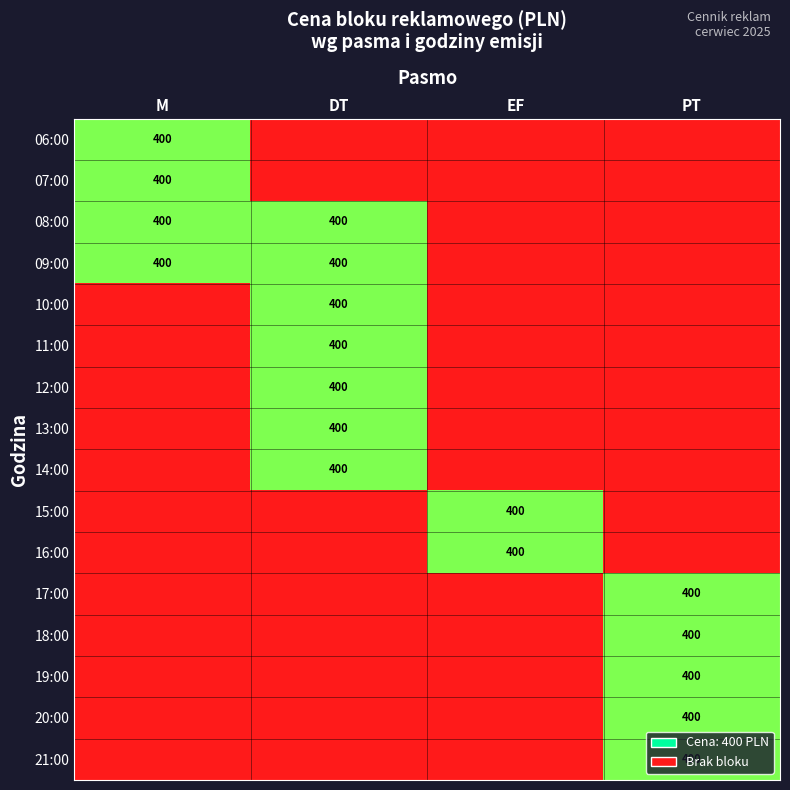

The 07:00 series shows 182 at M. True or false?

False